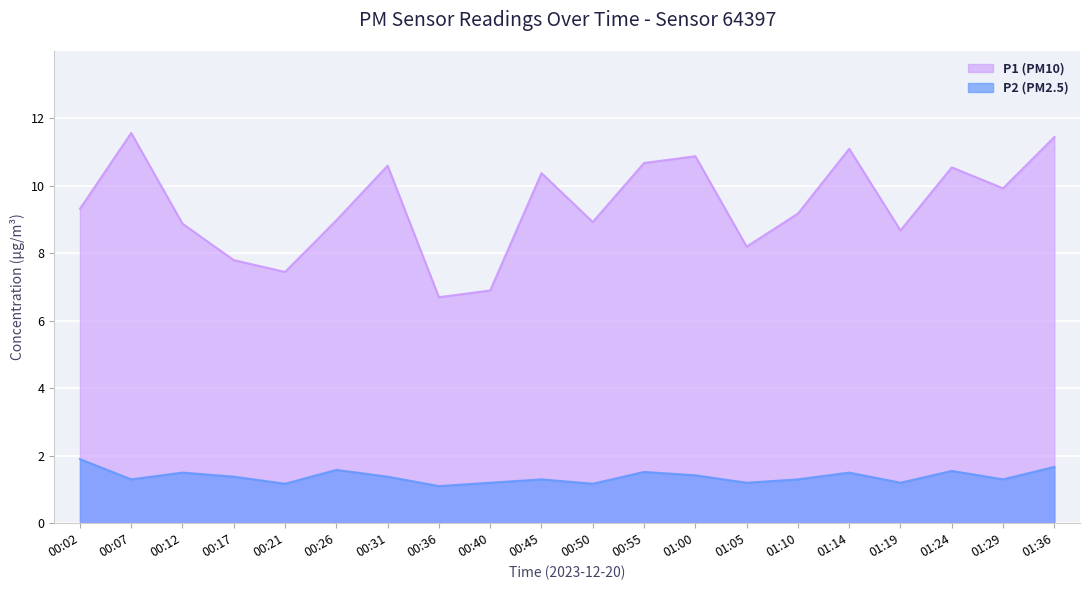

At how many categories does at least one series exceed 1?

20